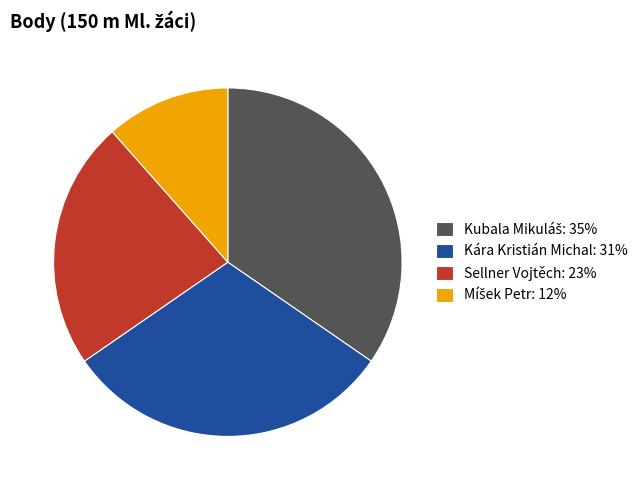

How many slices are in this pie chart?

4